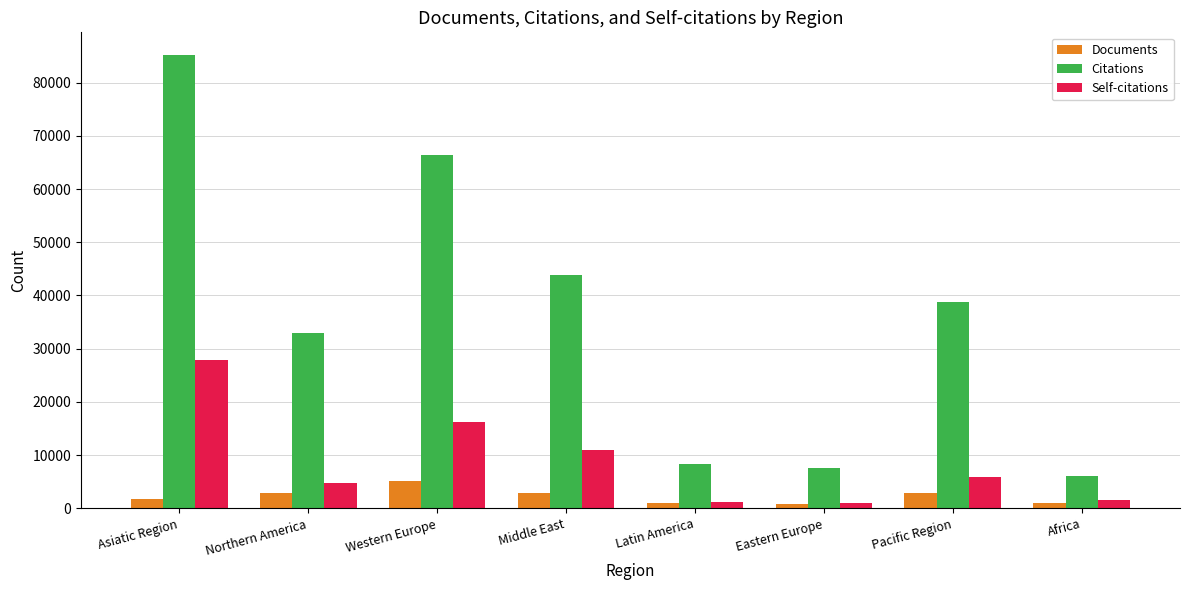

What is the maximum value for Self-citations?

27850